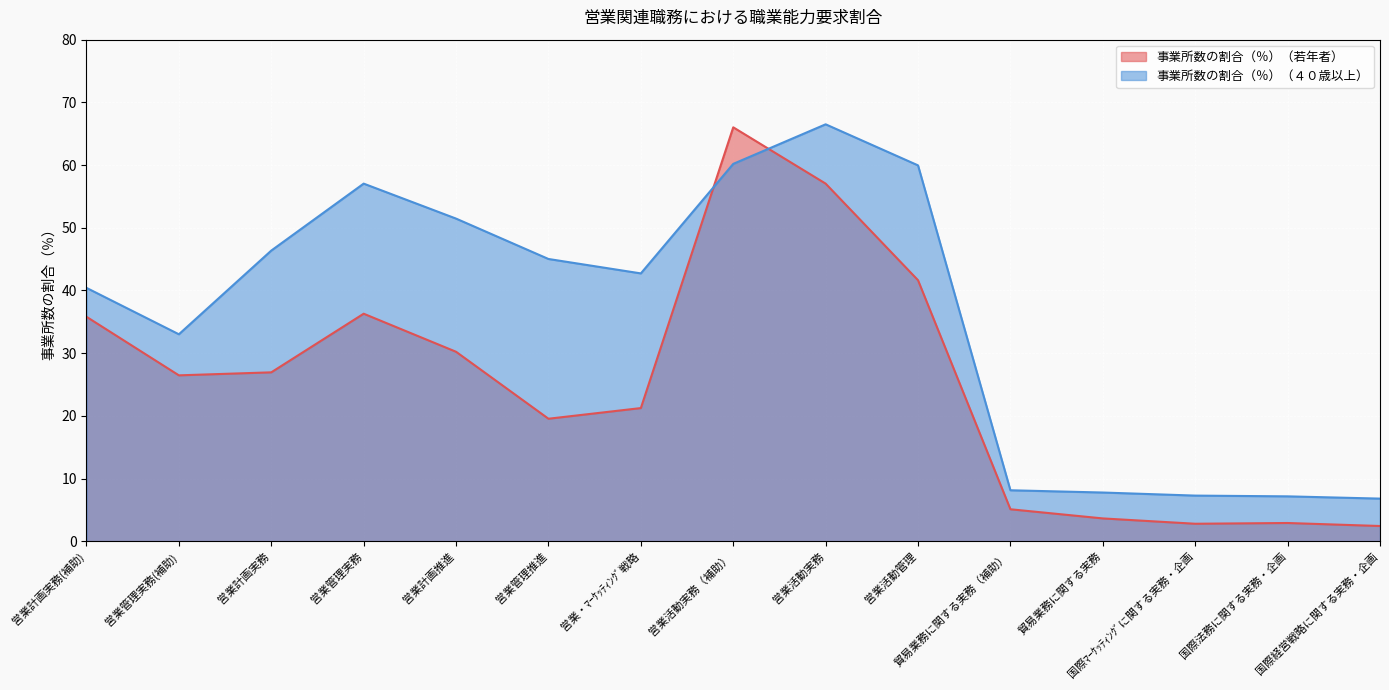

Where do 事業所数の割合（％）（４０歳以上） and 事業所数の割合（％）（若年者） first cross each other?

営業・ﾏｰｹｯﾃｨﾝｸﾞ戦略 and 営業活動実務（補助）